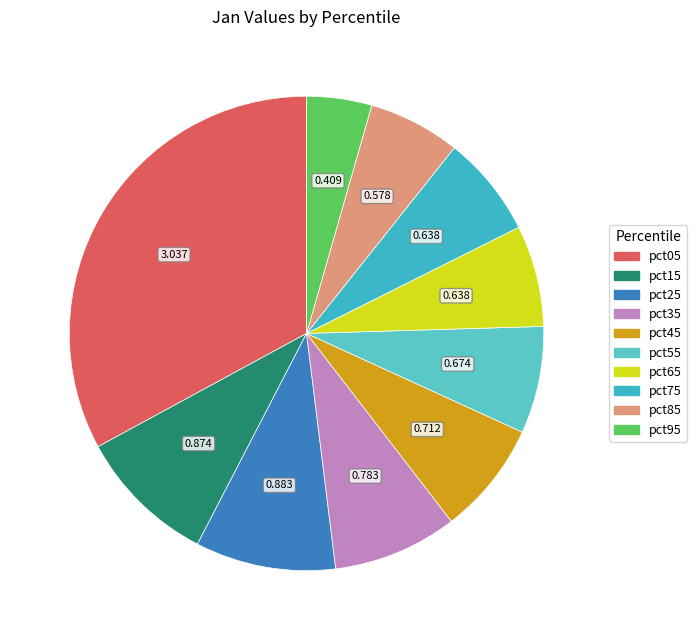

Combined, do pct65 and pct35 account for over 50%?

No